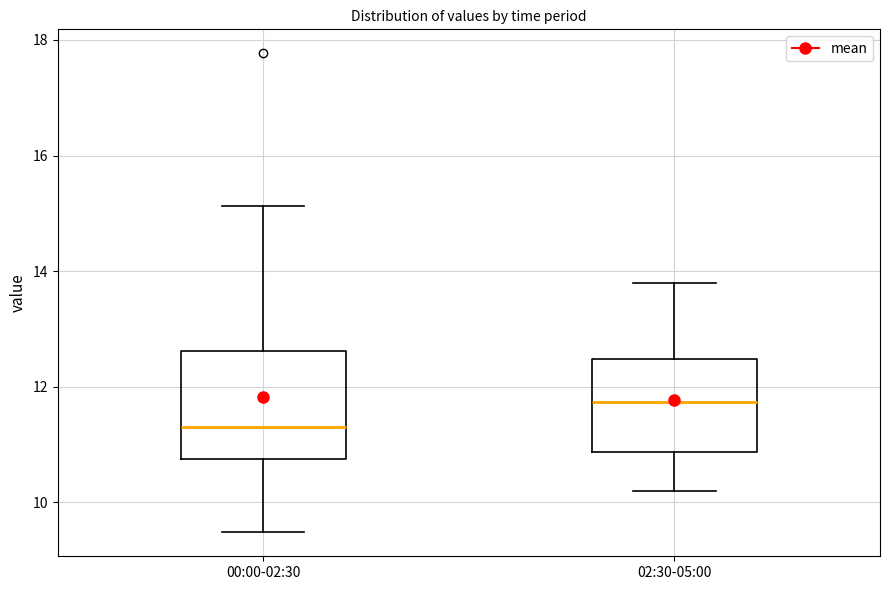

Reading left to right, transcribe this box plot: for each box, give where its median line is, the range the box spans, and where its two whiskers end, as read against the y-axis. The values are not printed on the chart, so give them approximately, as read against the axis.

00:00-02:30: median 11.4, box 10.8 to 12.6, whiskers 9.4 to 15.2
02:30-05:00: median 11.8, box 10.8 to 12.4, whiskers 10.2 to 13.8